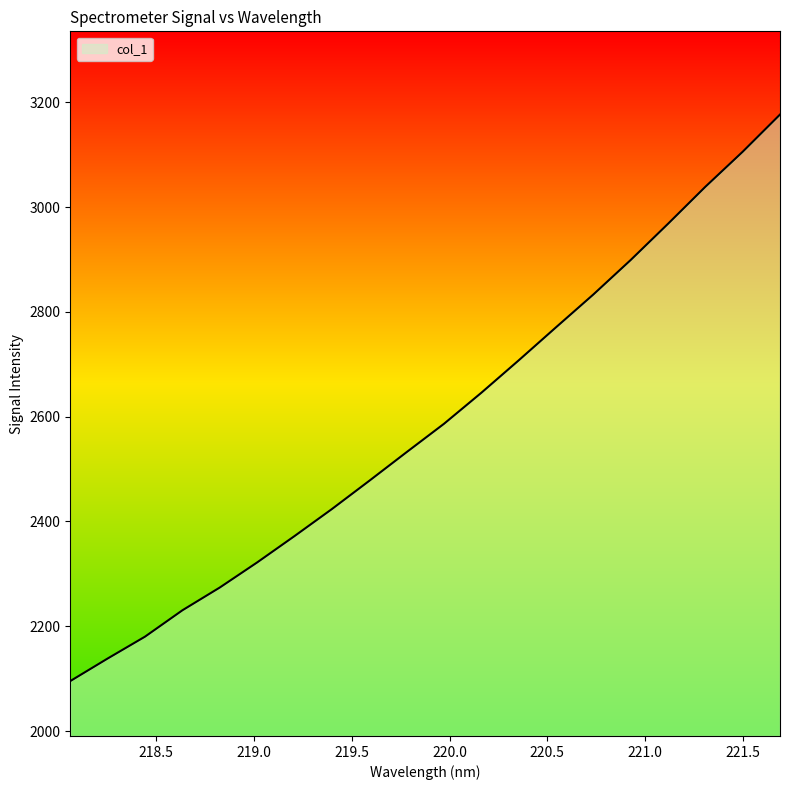

What is the minimum value shown in the chart?

2095.3